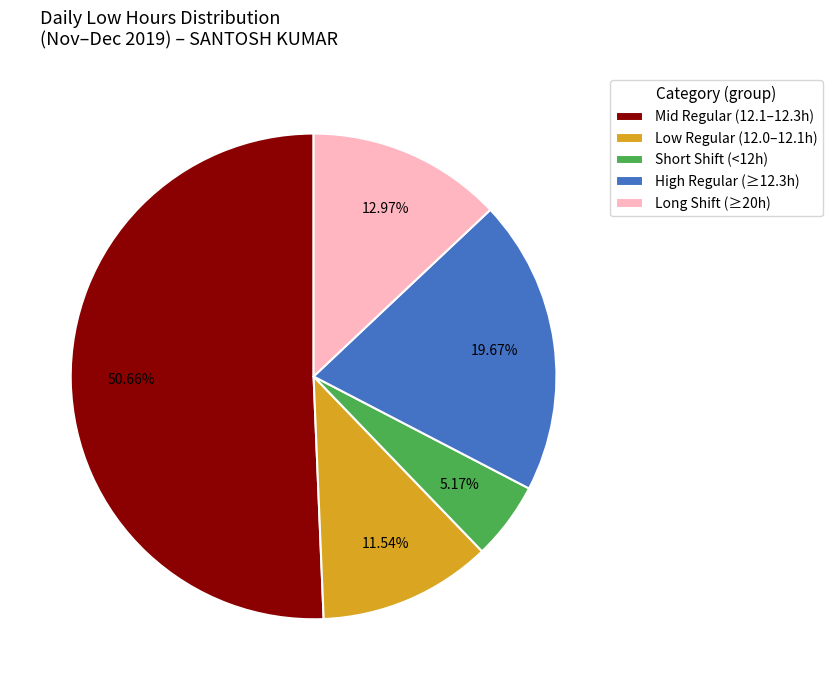

Is Mid Regular (12.1–12.3h) the majority of the pie?

Yes